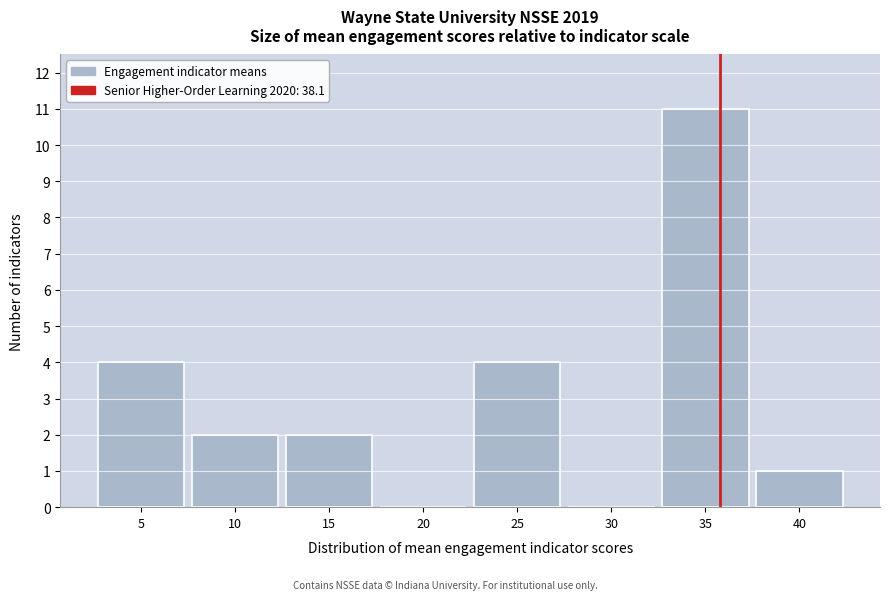

Reading left to right, extract all data points from this chart.

5=4	10=2	15=2	20=0	25=4	30=0	35=11	40=1